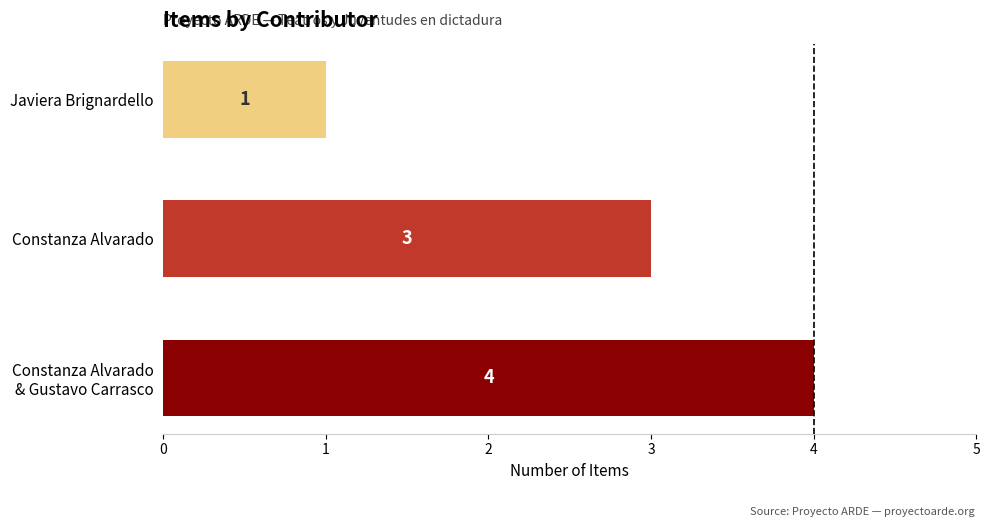

True or false: the data shows 4 at Constanza Alvarado.

False